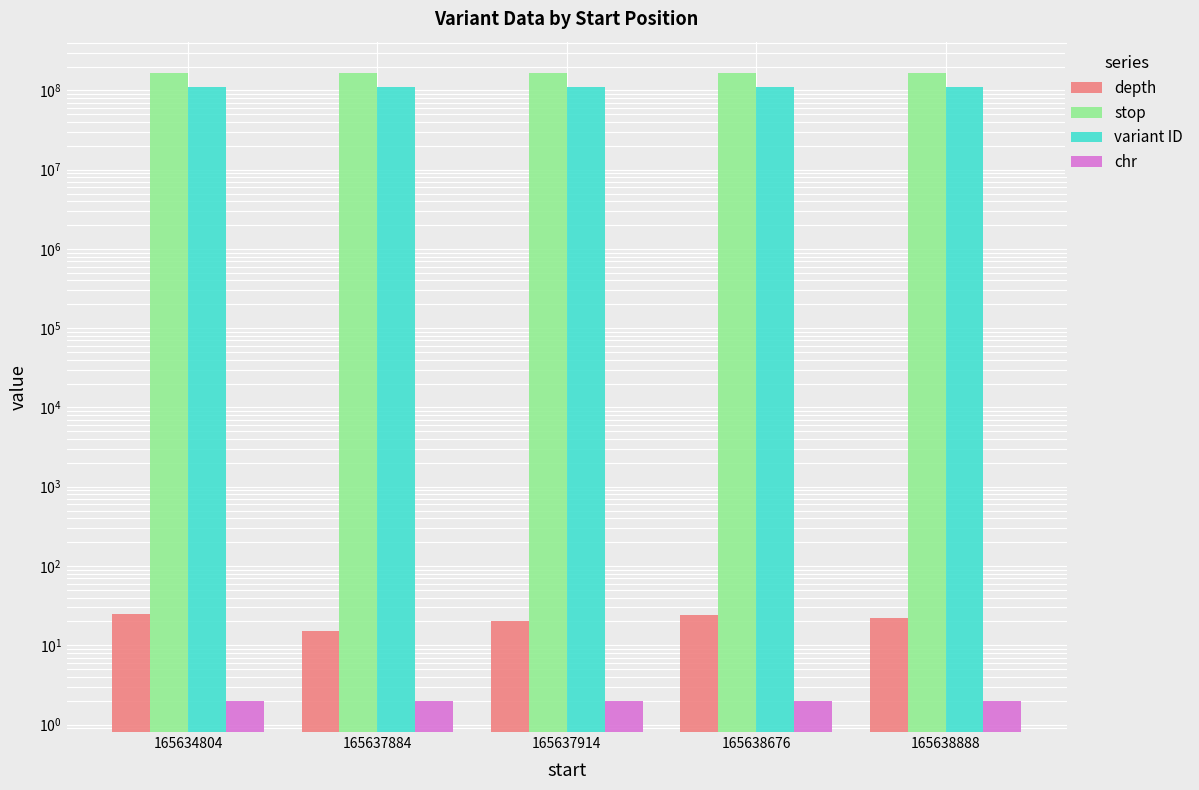

At which category does the chart reach its minimum across all series?

165634804